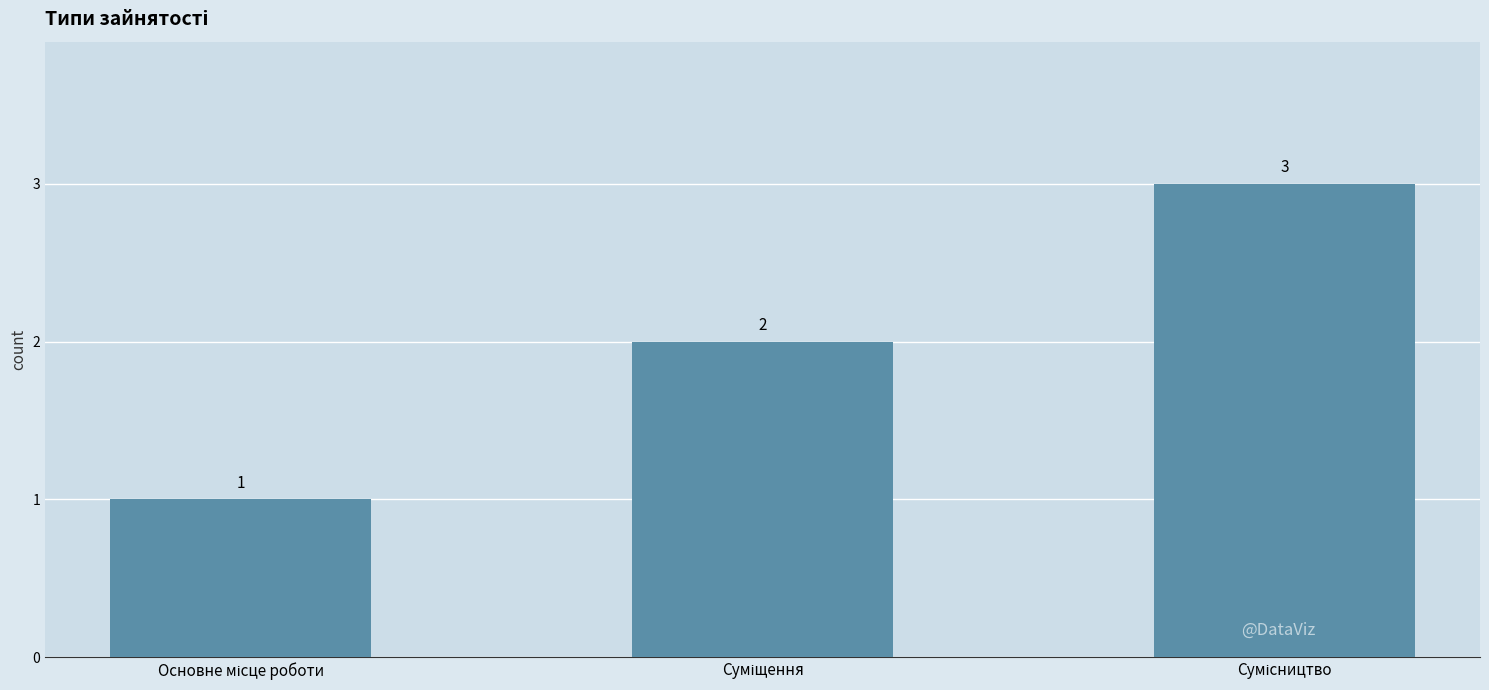

What is the value of the 1st bar from the left?

1